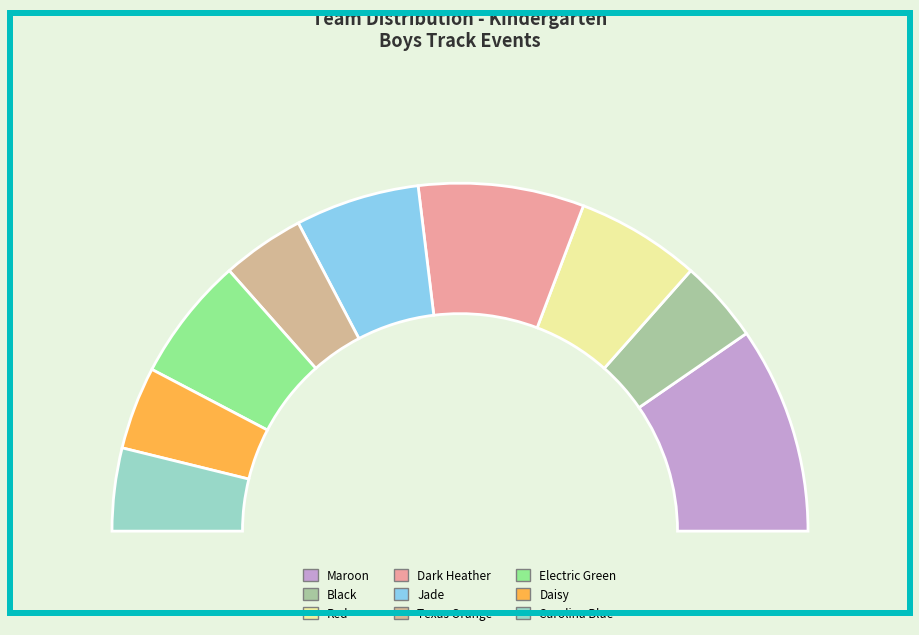

Which slice is the largest?

Maroon